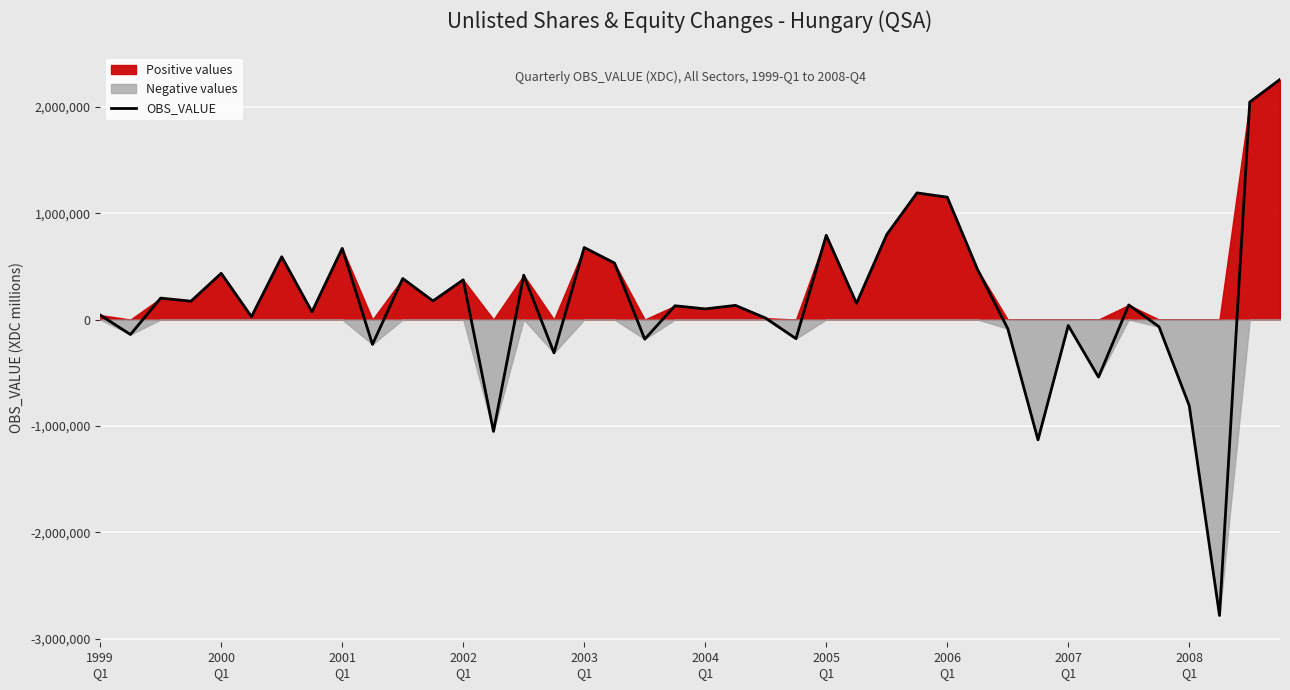

How many data points does each series have?

40